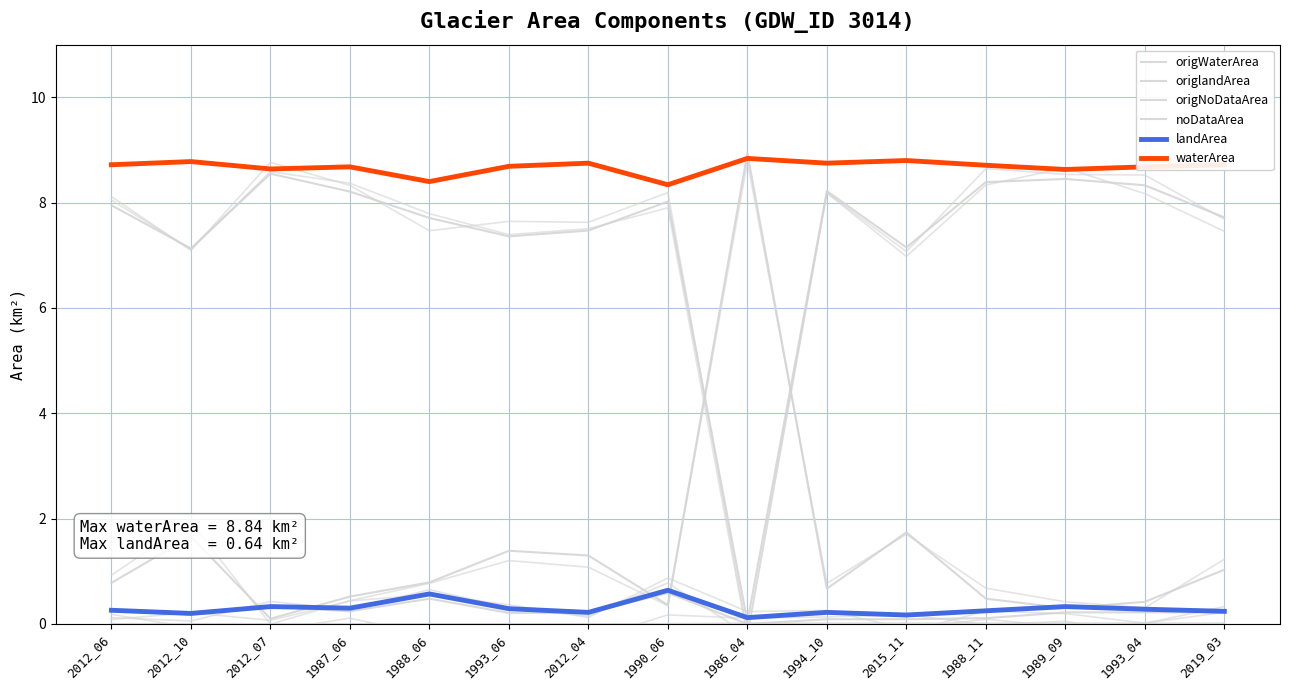

Rank the series at 2012_06 from highest to lowest value.

waterArea, origWaterArea, origNoDataArea, landArea, origlandArea, noDataArea